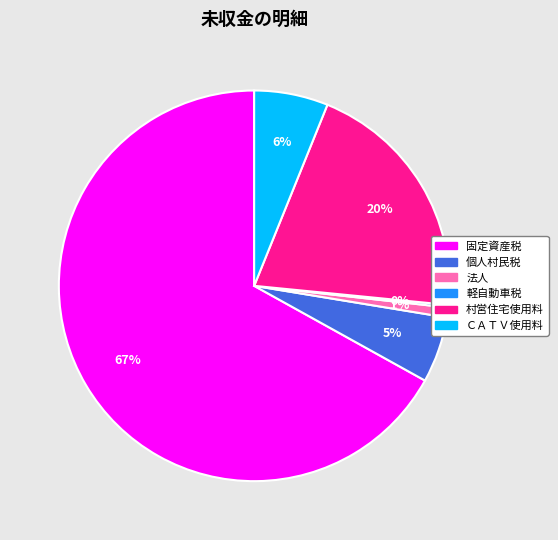

Is the sum of 法人 and 個人村民税 greater than half?

No